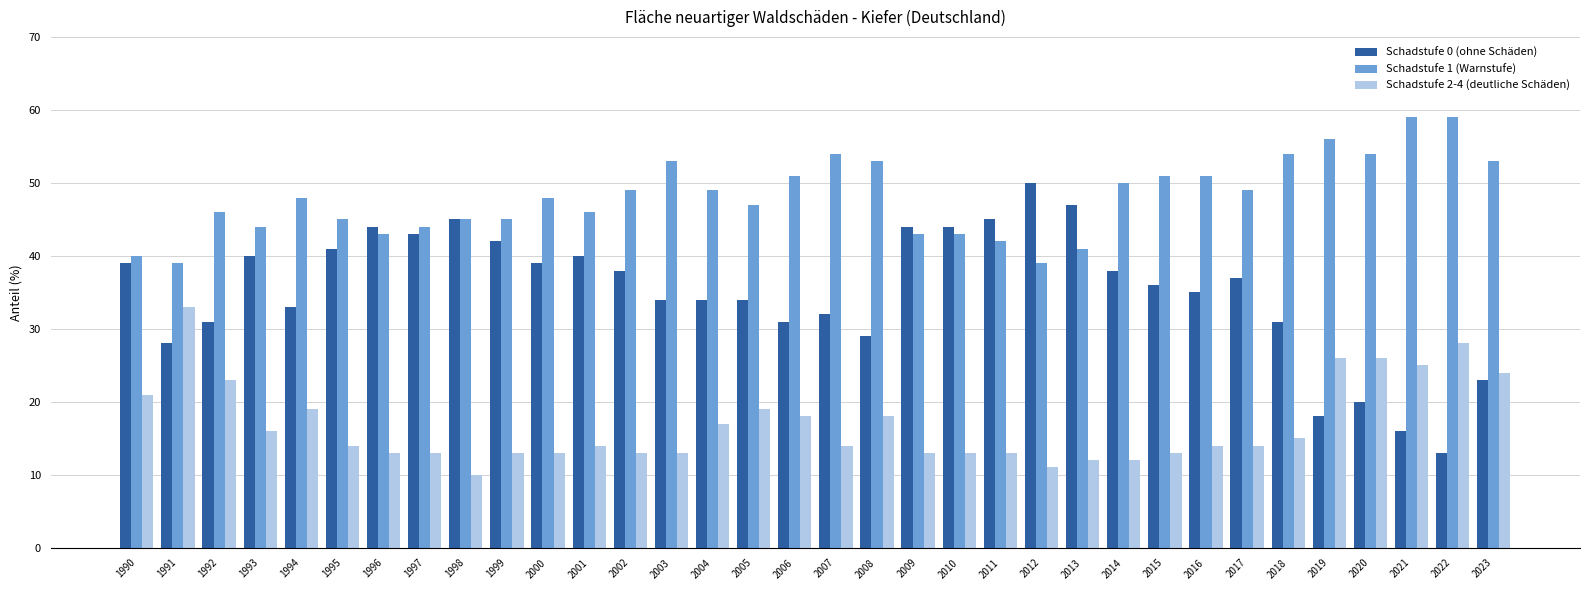

Which series has the largest range (max minus min)?

Schadstufe 0 (ohne Schäden)